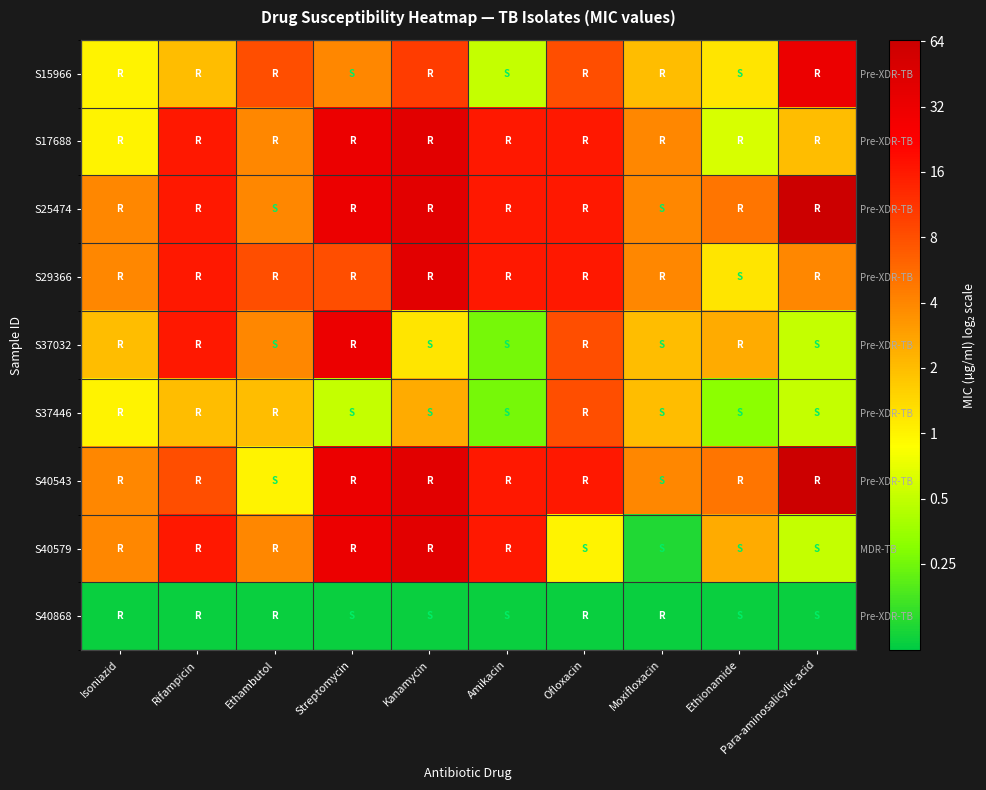

At which category does the chart reach its peak across all series?

Para-aminosalicylic acid